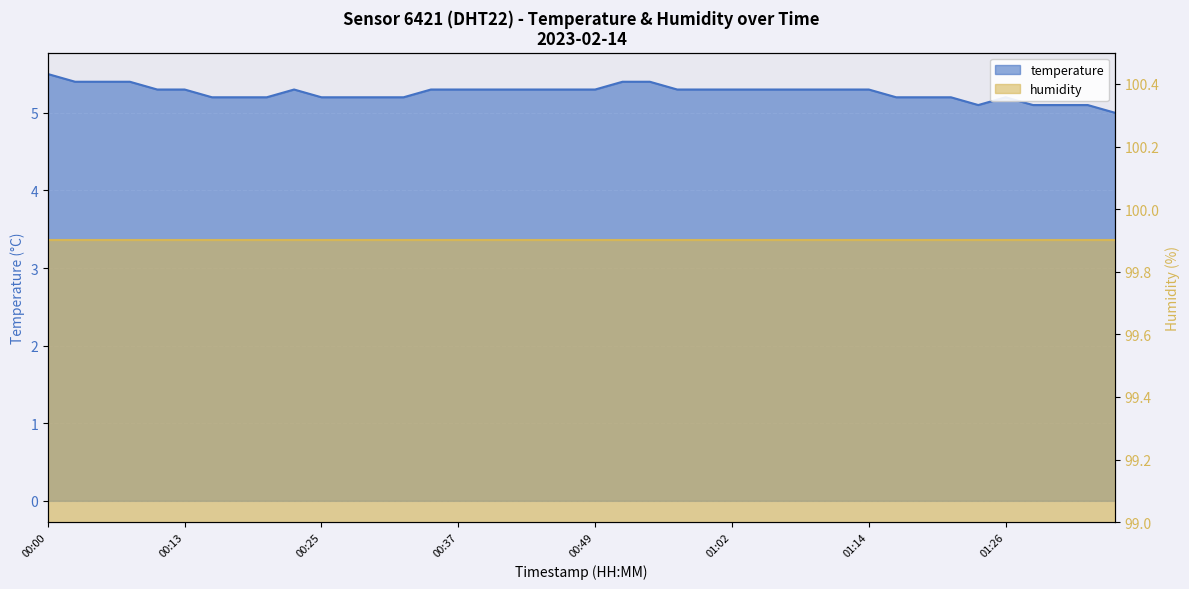

Which category has the lowest value across all series?

01:36